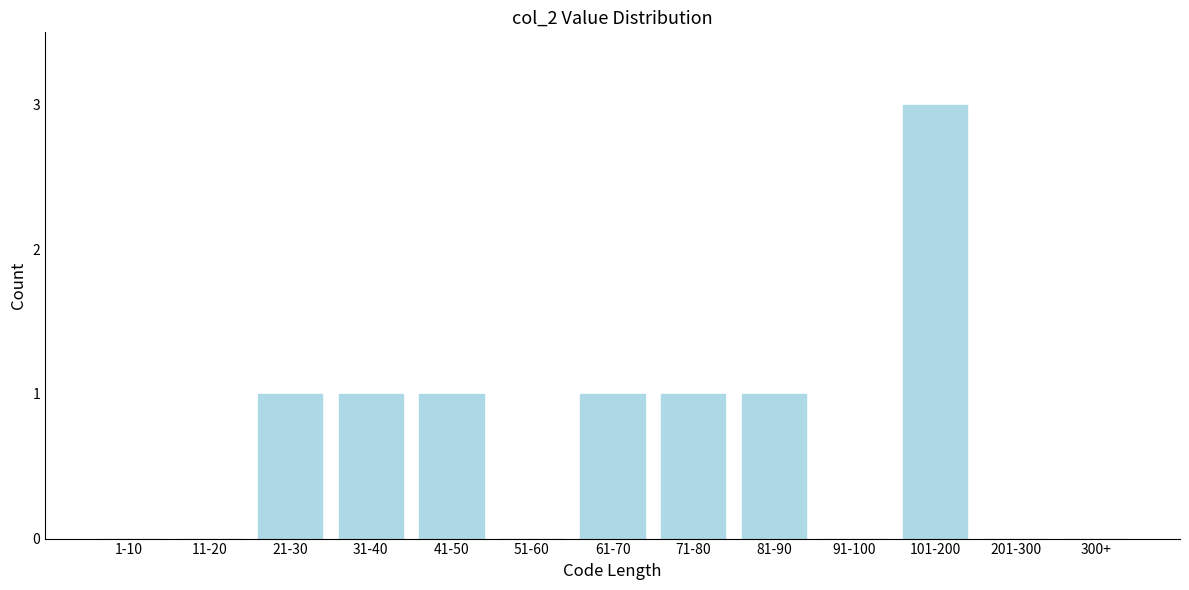

Reading left to right, what are all the values shown in this chart?

1-10=0	11-20=0	21-30=1	31-40=1	41-50=1	51-60=0	61-70=1	71-80=1	81-90=1	91-100=0	101-200=3	201-300=0	300+=0